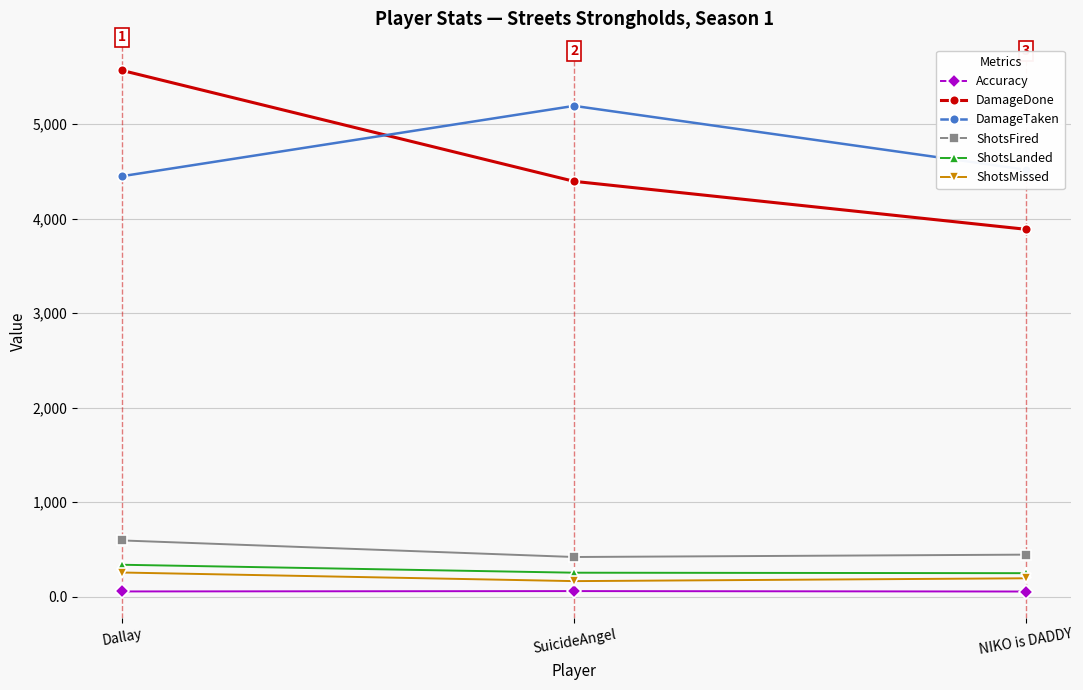

At which label does ShotsFired reach its peak?

Dallay